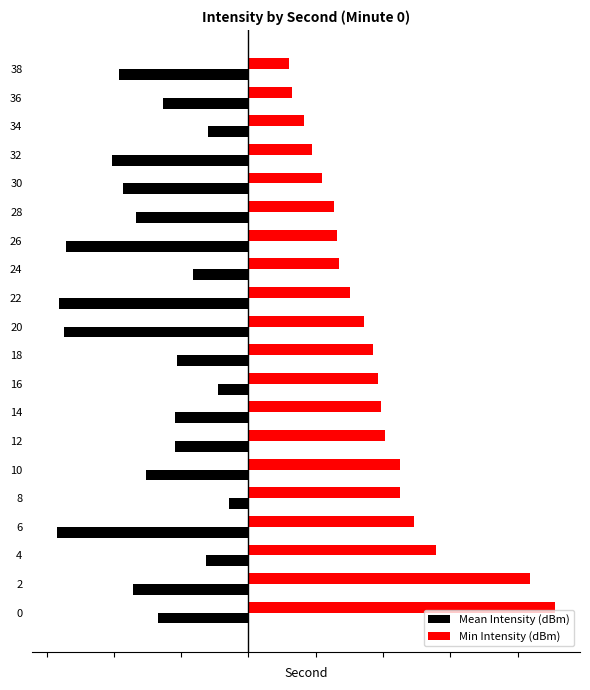

What are all the series names shown in the legend?

Mean Intensity (dBm), Min Intensity (dBm)